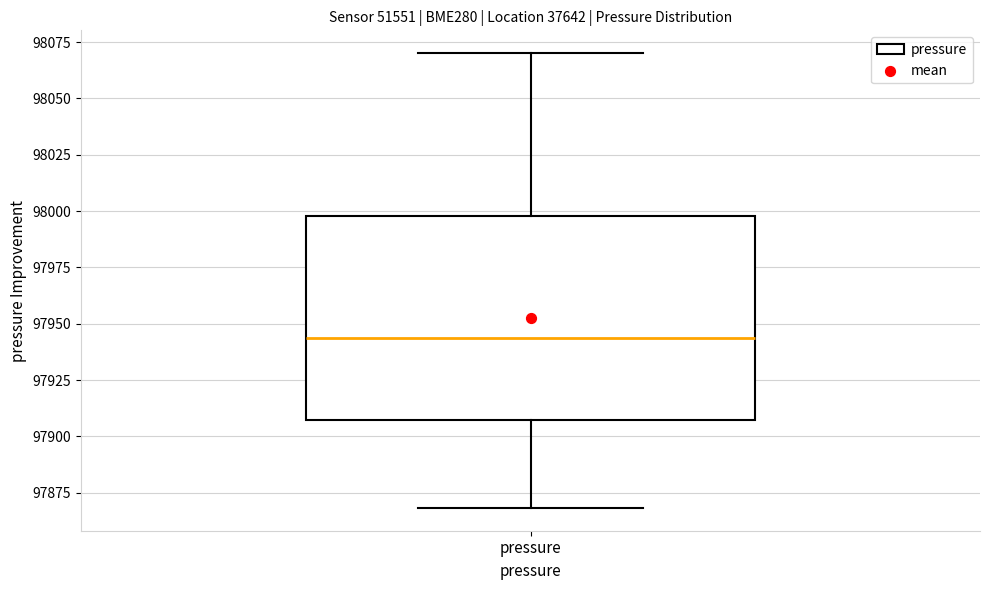

Transcribe this box plot: give where the median line is, the range the box spans, and where the two whiskers end, as read against the y-axis. The values are not printed on the chart, so give them approximately, as read against the axis.

median 97945, box 97905 to 98000, whiskers 97870 to 98070